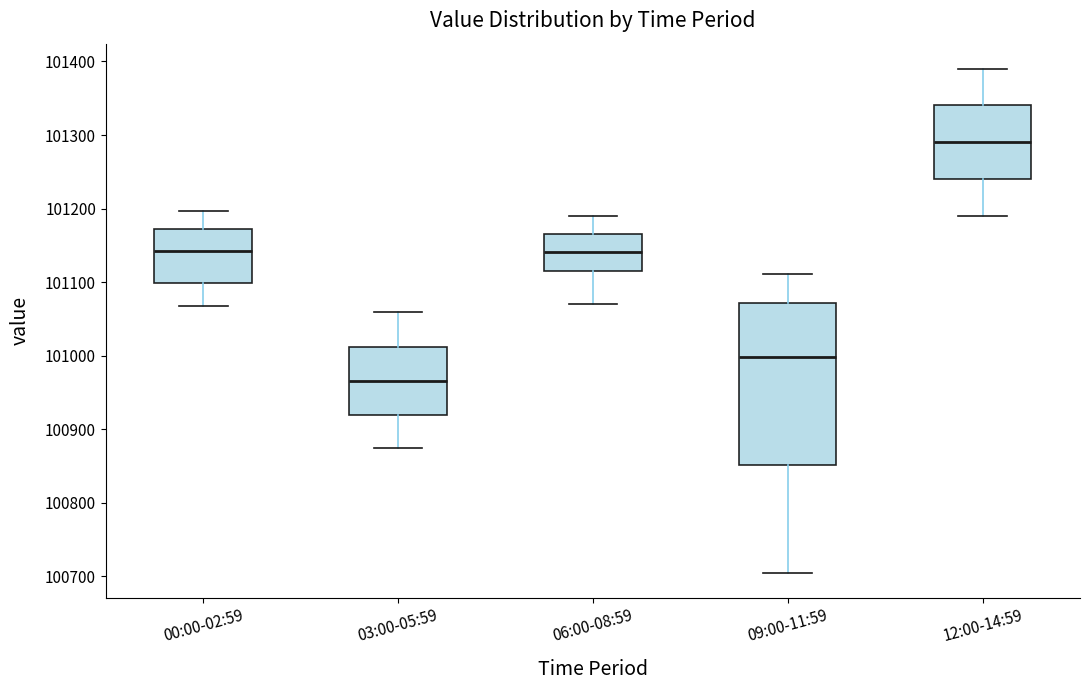

Comparing the boxes themselves (not the whiskers), which one is the tallest?

09:00-11:59